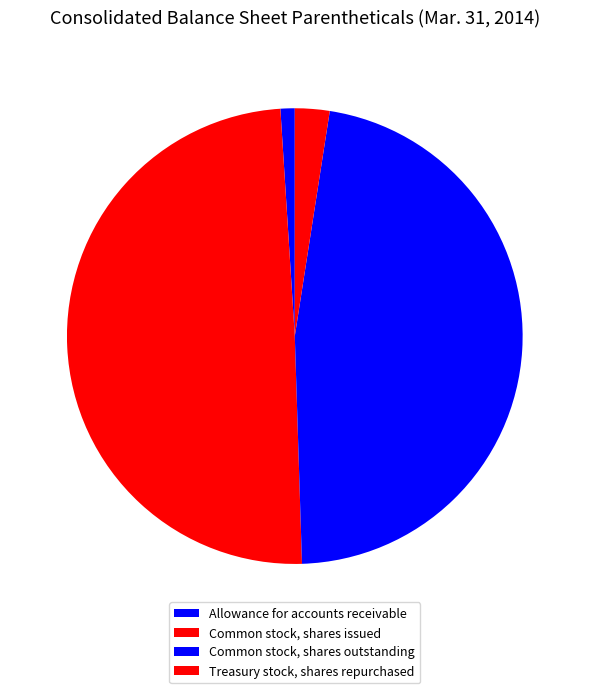

To the nearest percent, what portion does Treasury stock, shares repurchased represent?

2%